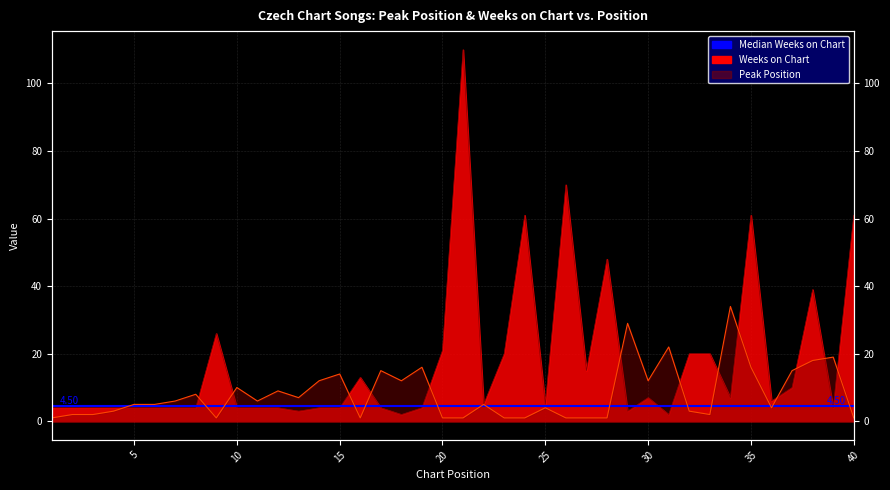

Is it true that Peak Position equals 1 at 20?

True